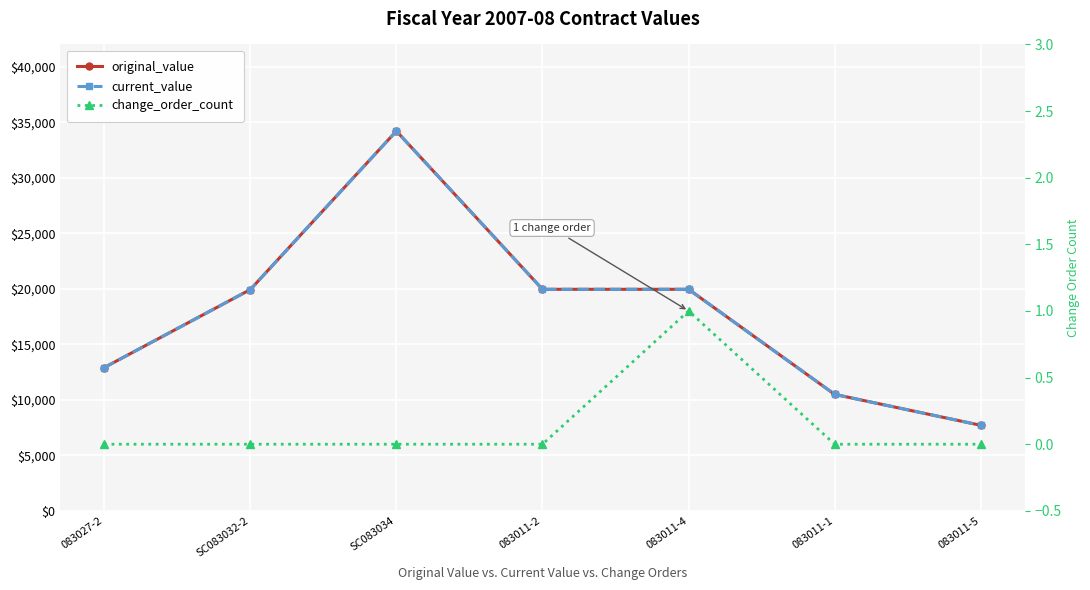

What is the lowest value of the current_value series?

7704